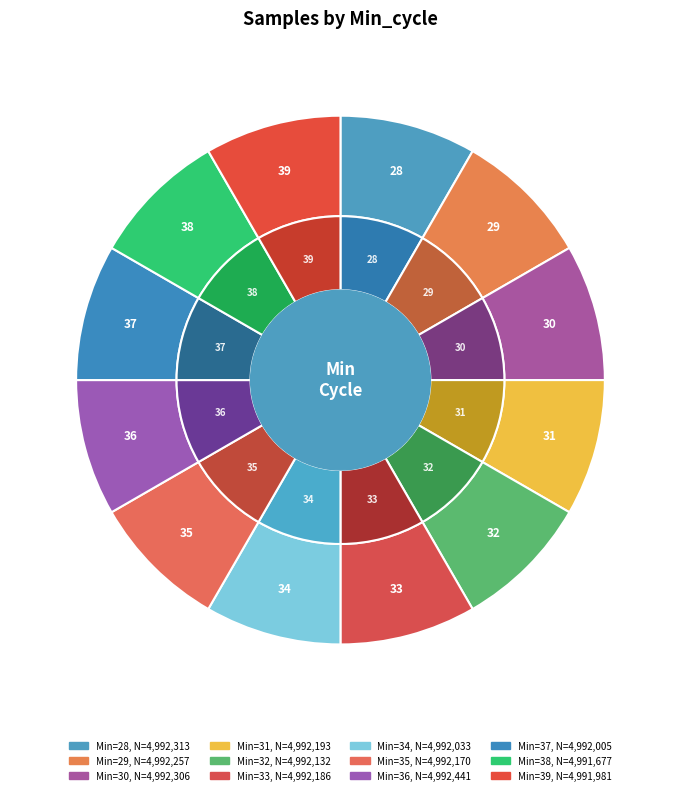

Which slice is the largest?

36